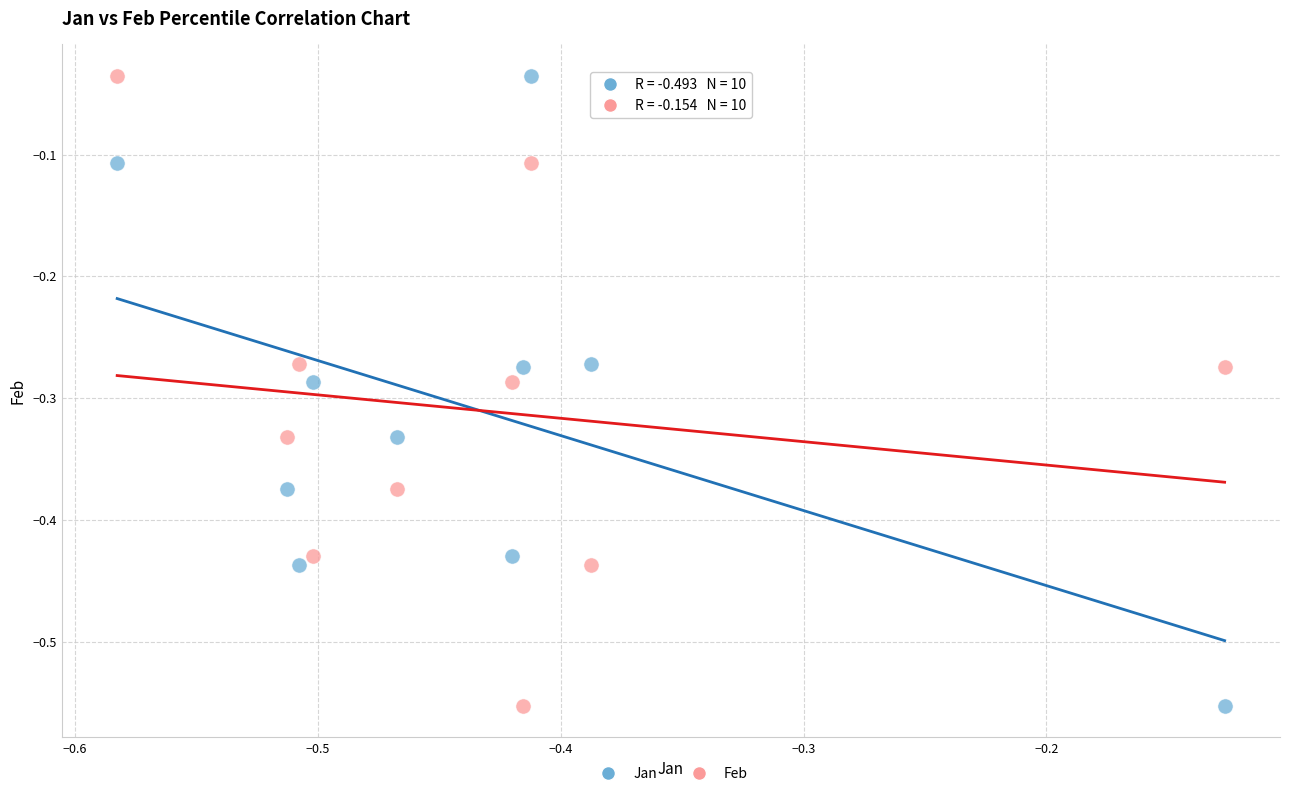

What is the X range (max minus min) for the scatter plot?

0.5